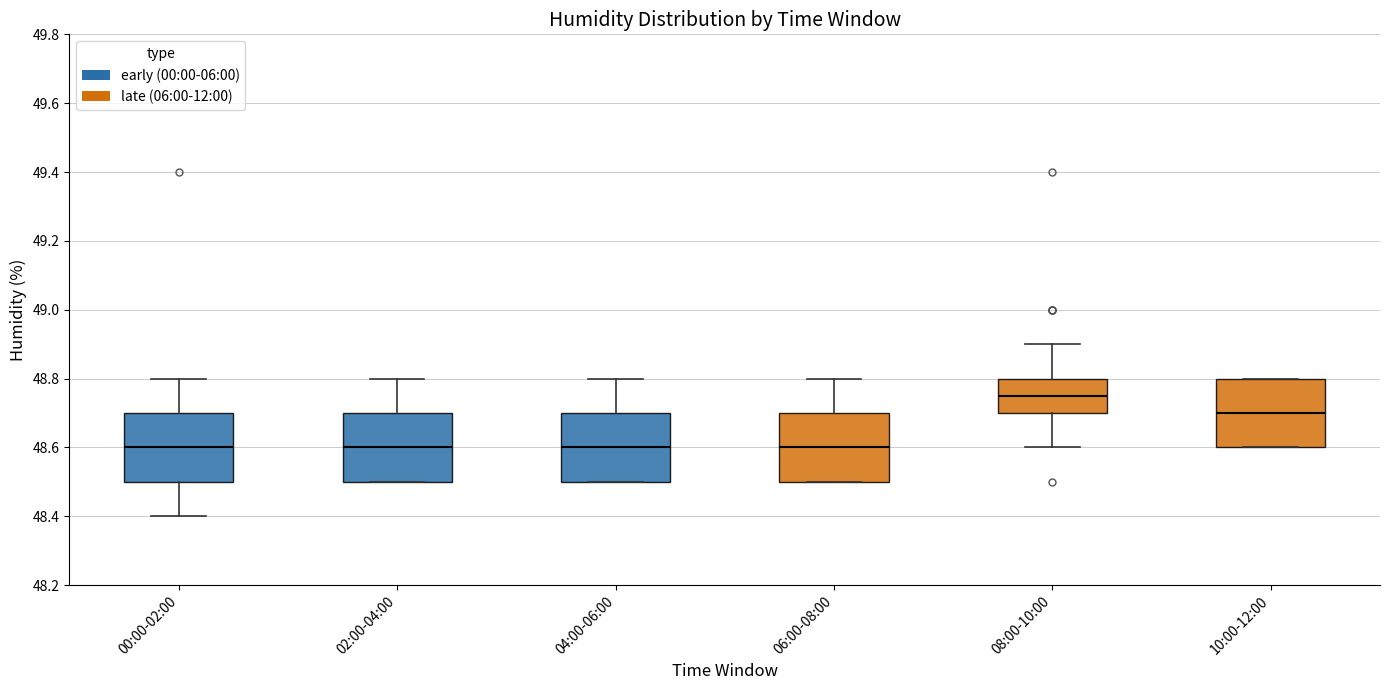

Which box's median line is the highest?

08:00-10:00